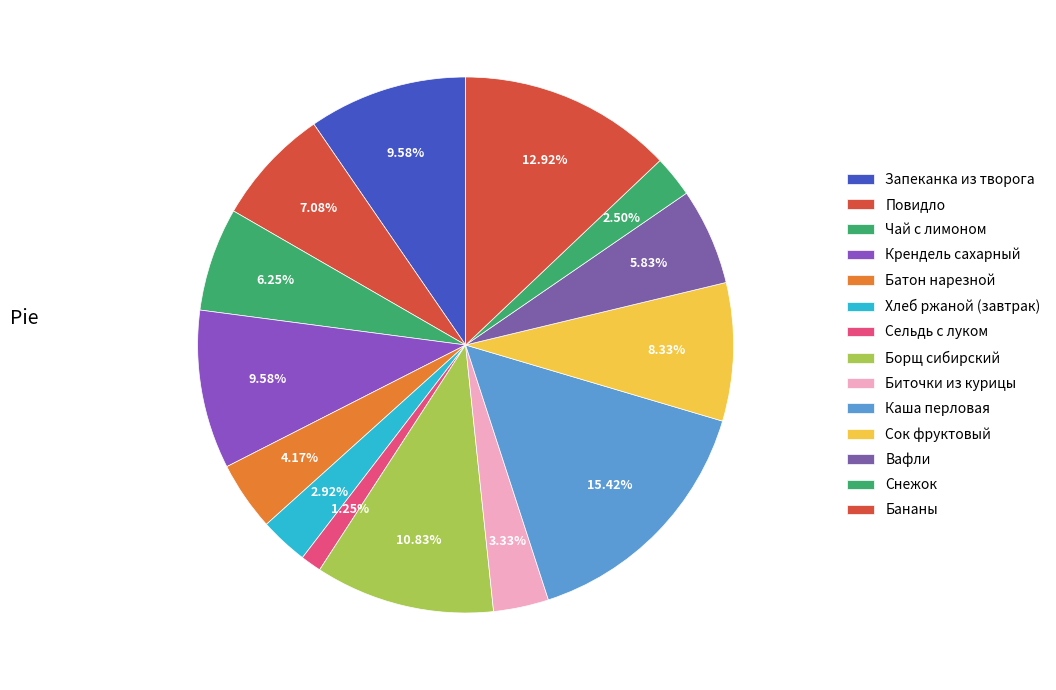

To the nearest percent, what is the average slice percentage?

7%